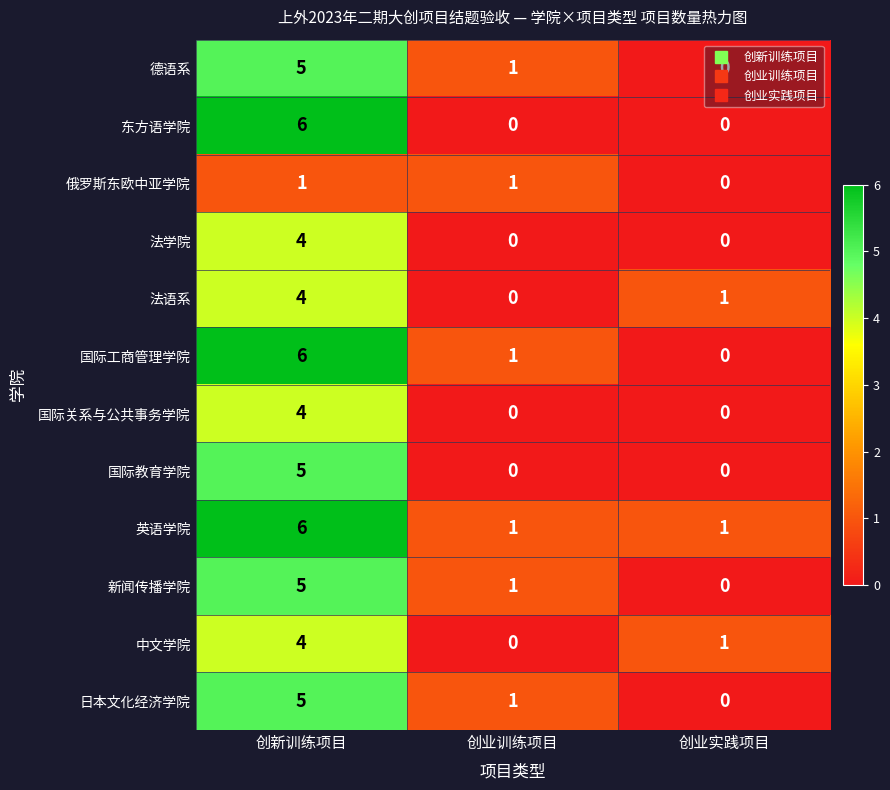

Which category has the highest value across all series?

创新训练项目